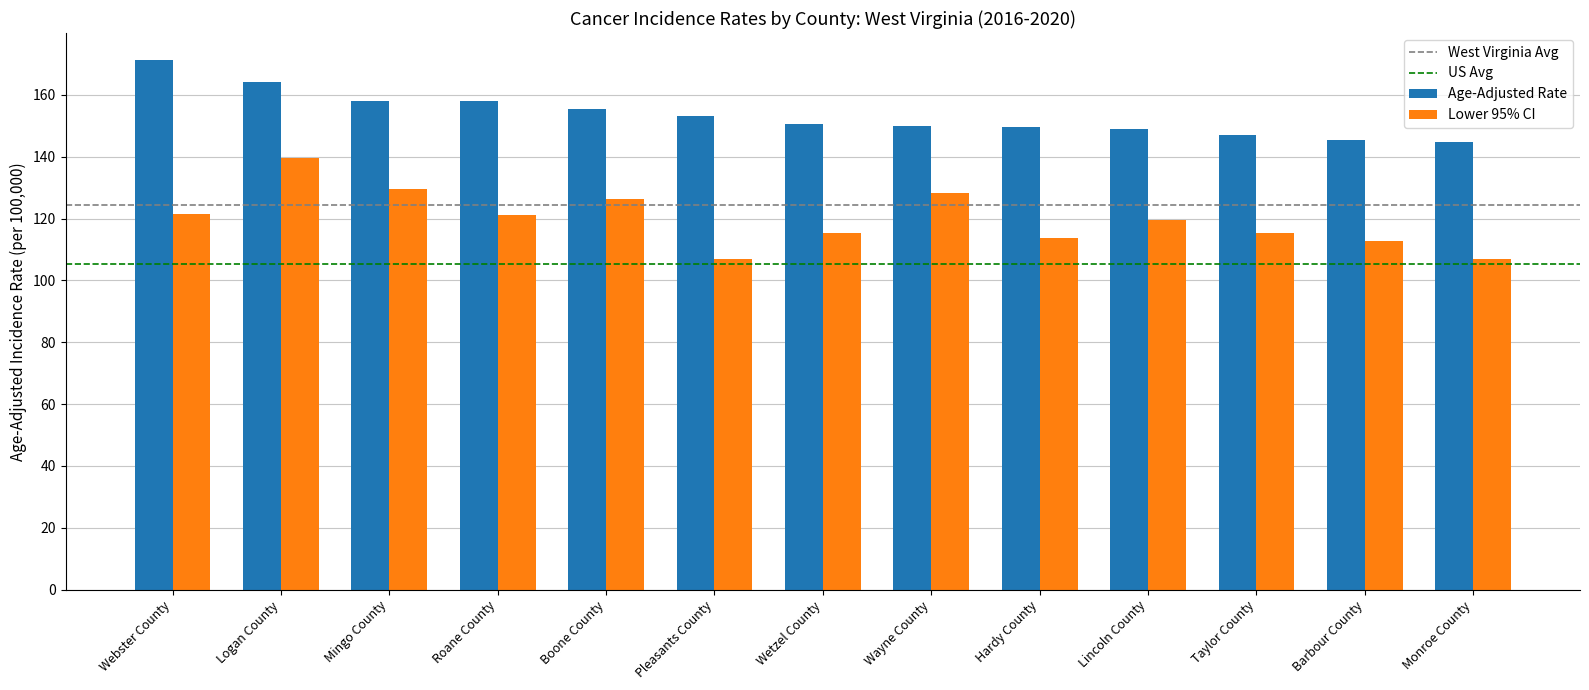

At which label does Lower 95% CI first exceed 119?

Webster County